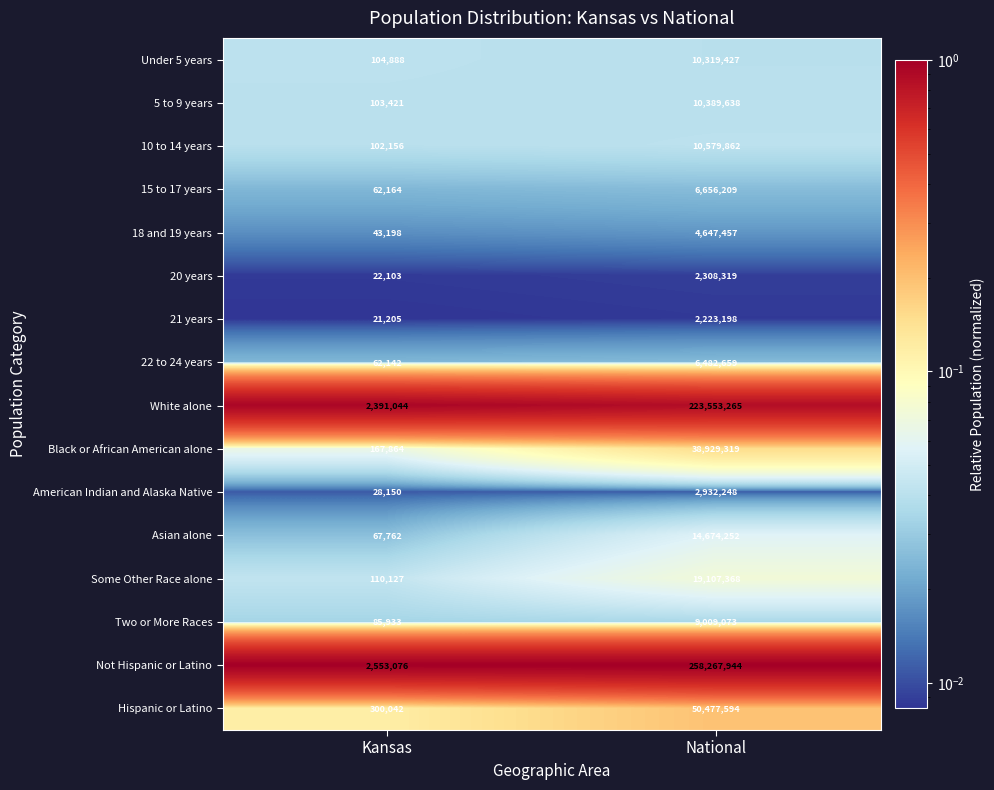

Is the value of 21 years at Kansas greater than the value of Asian alone at Kansas?

No